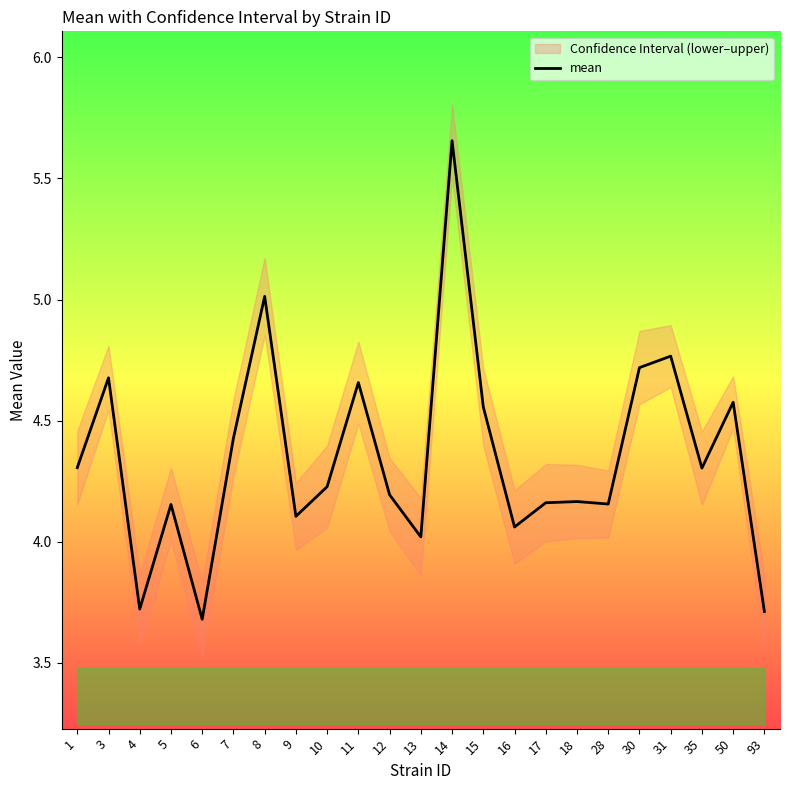

What is the value of the 3rd point from the left?

3.7